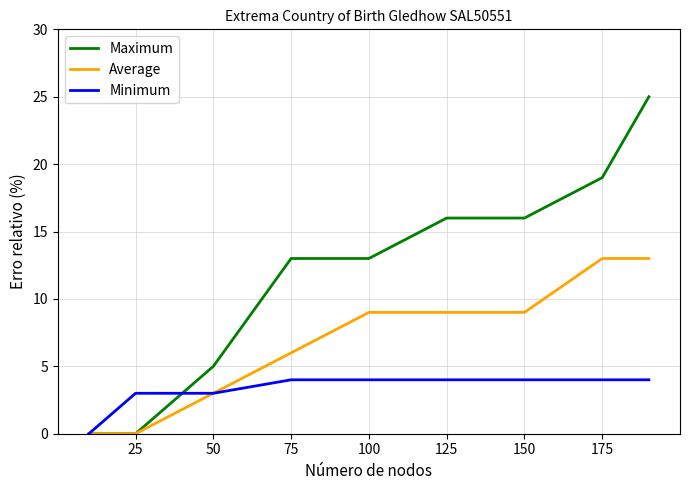

Which series has the largest total across all categories?

Maximum